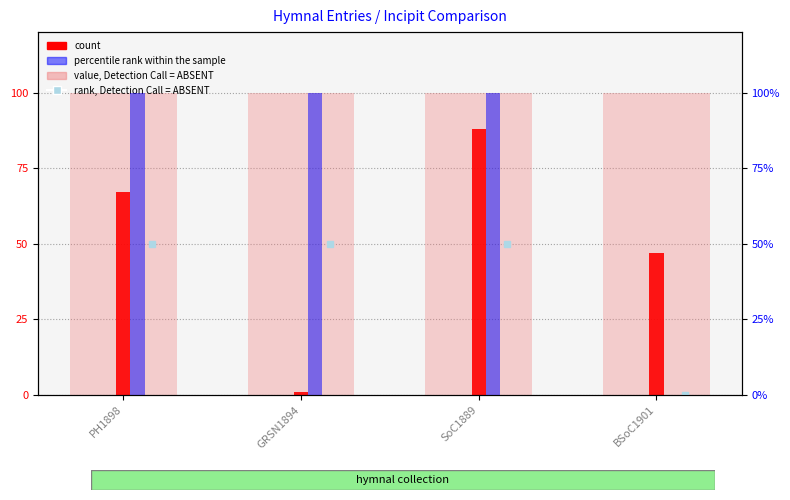

Does the chart contain stacked bars?

No